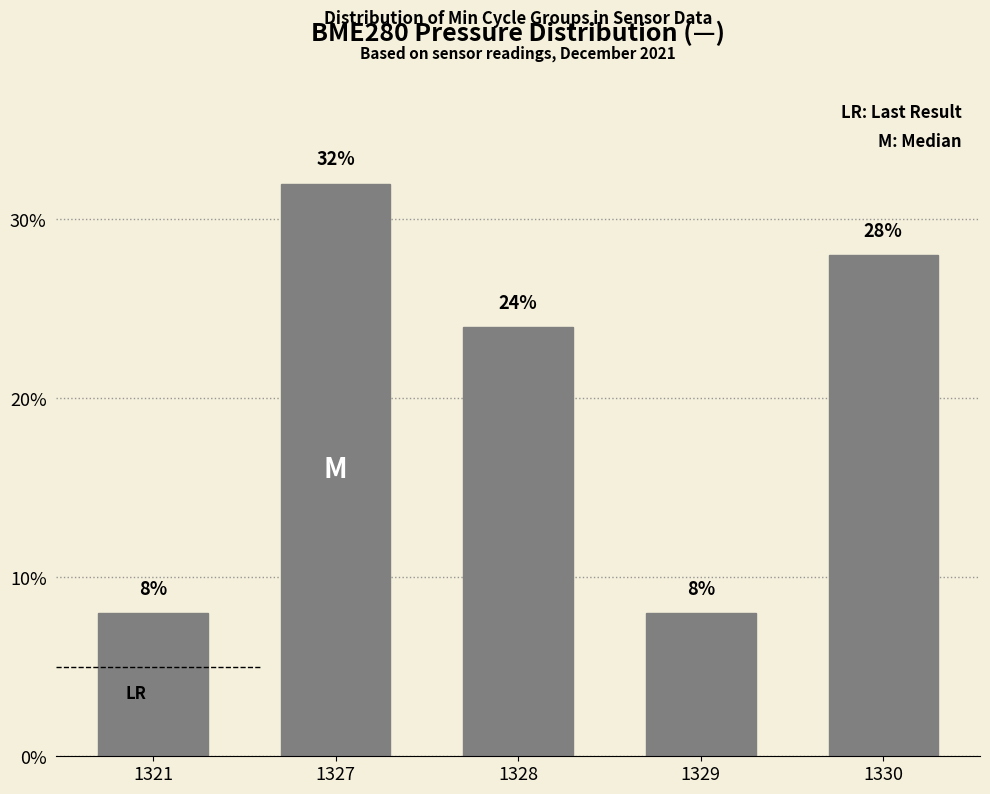

How many categories are shown in the chart?

5